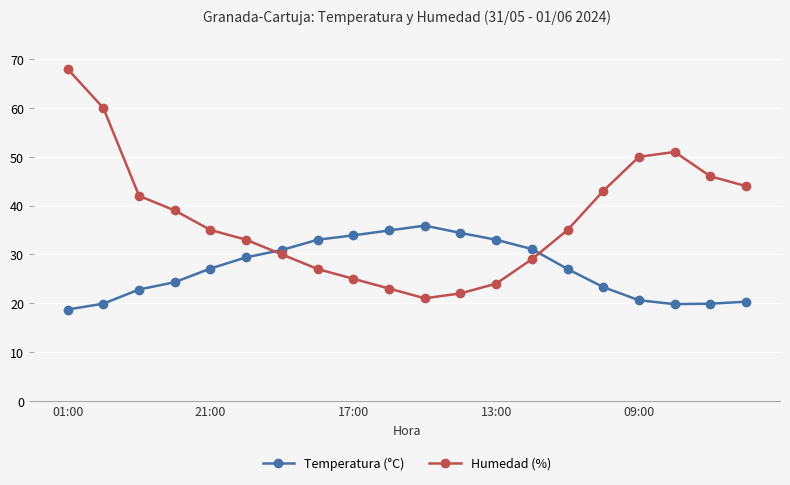

What is the minimum value for Temperatura (°C)?

18.7